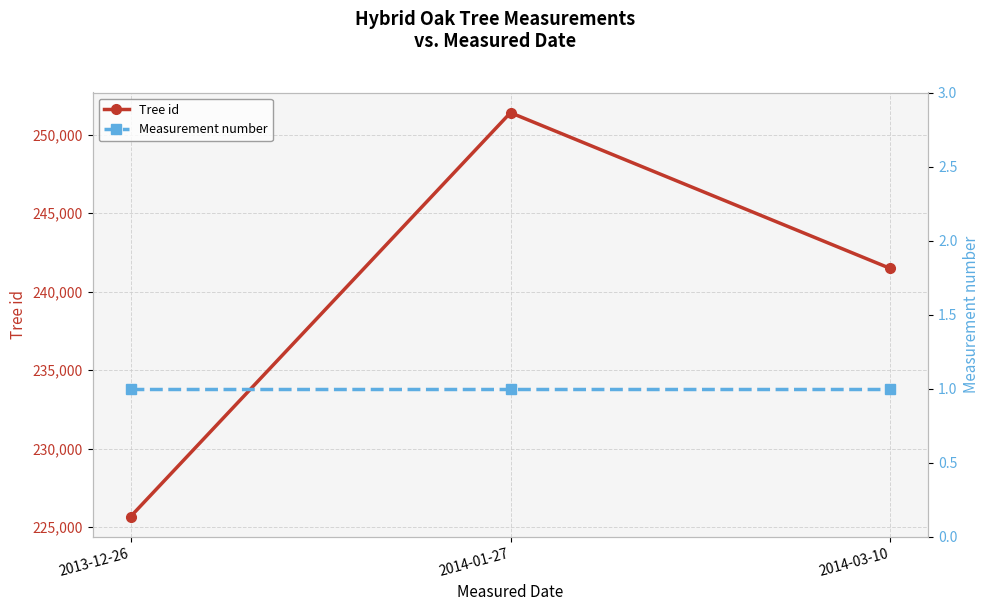

What is the label of the 3rd point from the right?

2013-12-26